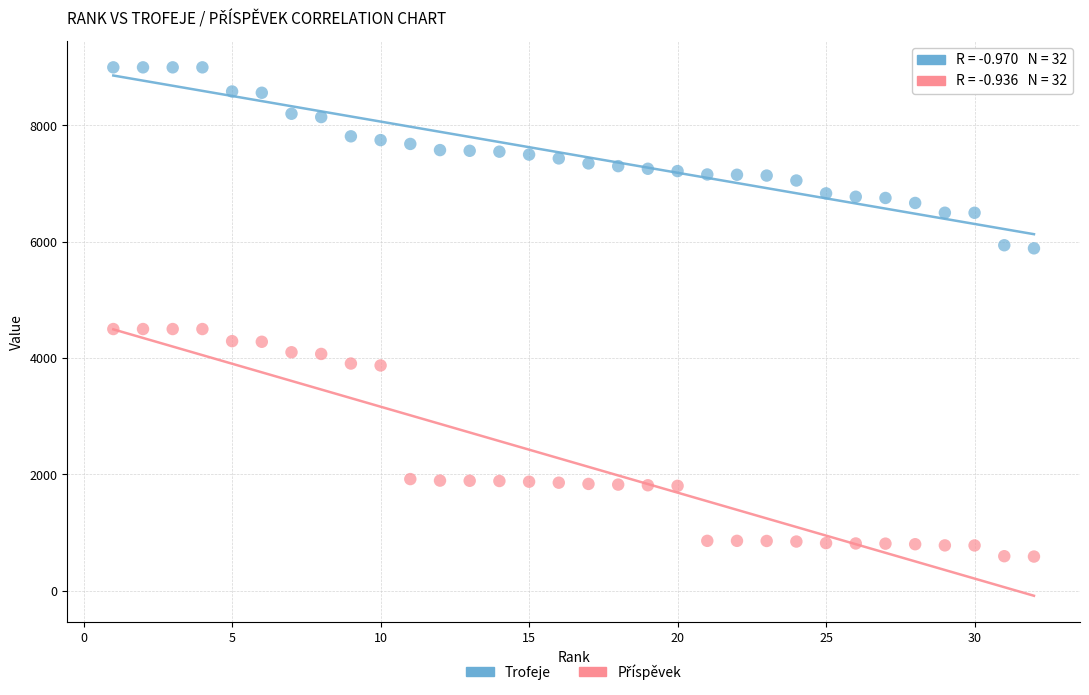

Which series contains the highest Y value?

Trofeje